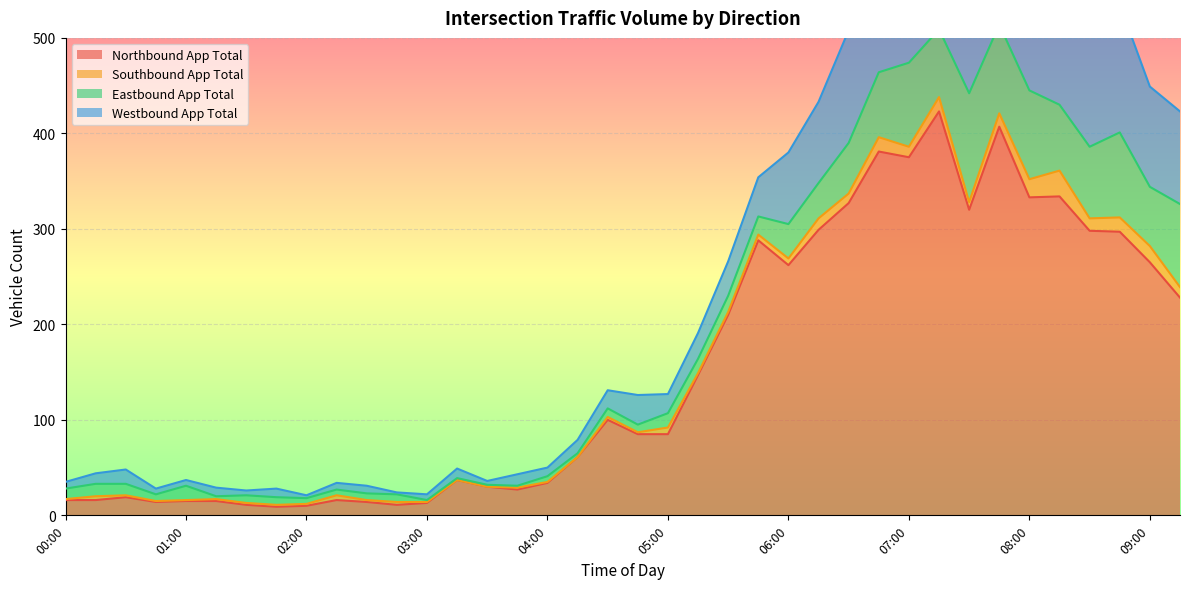

Reading left to right, list all the values displayed in this chart.

Northbound App Total: 00:00=16	00:15=16	00:30=19	00:45=14	01:00=15	01:15=15	01:30=11	01:45=9	02:00=10	02:15=16	02:30=14	02:45=11	03:00=13	03:15=37	03:30=30	03:45=27	04:00=34	04:15=61	04:30=100	04:45=85	05:00=85	05:15=147	05:30=210	05:45=288	06:00=262	06:15=299	06:30=327	06:45=381	07:00=375	07:15=423	07:30=320	07:45=407	08:00=333	08:15=334	08:30=298	08:45=297	09:00=265	09:15=228
Southbound App Total: 00:00=1	00:15=4	00:30=2	00:45=1	01:00=1	01:15=2	01:30=2	01:45=2	02:00=2	02:15=5	02:30=2	02:45=3	03:00=1	03:15=0	03:30=0	03:45=2	04:00=1	04:15=0	04:30=3	04:45=2	05:00=7	05:15=2	05:30=3	05:45=6	06:00=7	06:15=12	06:30=10	06:45=15	07:00=11	07:15=15	07:30=8	07:45=14	08:00=19	08:15=27	08:30=13	08:45=15	09:00=17	09:15=11
Eastbound App Total: 00:00=11	00:15=13	00:30=12	00:45=7	01:00=15	01:15=3	01:30=8	01:45=8	02:00=6	02:15=6	02:30=7	02:45=8	03:00=2	03:15=2	03:30=2	03:45=2	04:00=6	04:15=4	04:30=9	04:45=8	05:00=15	05:15=15	05:30=17	05:45=19	06:00=36	06:15=37	06:30=53	06:45=68	07:00=88	07:15=71	07:30=114	07:45=93	08:00=93	08:15=69	08:30=75	08:45=89	09:00=62	09:15=87
Westbound App Total: 00:00=7	00:15=11	00:30=15	00:45=6	01:00=6	01:15=9	01:30=5	01:45=9	02:00=3	02:15=7	02:30=8	02:45=2	03:00=6	03:15=10	03:30=4	03:45=12	04:00=9	04:15=14	04:30=19	04:45=31	05:00=20	05:15=27	05:30=36	05:45=41	06:00=75	06:15=85	06:30=118	06:45=134	07:00=132	07:15=161	07:30=176	07:45=174	08:00=205	08:15=134	08:30=141	08:45=134	09:00=105	09:15=97